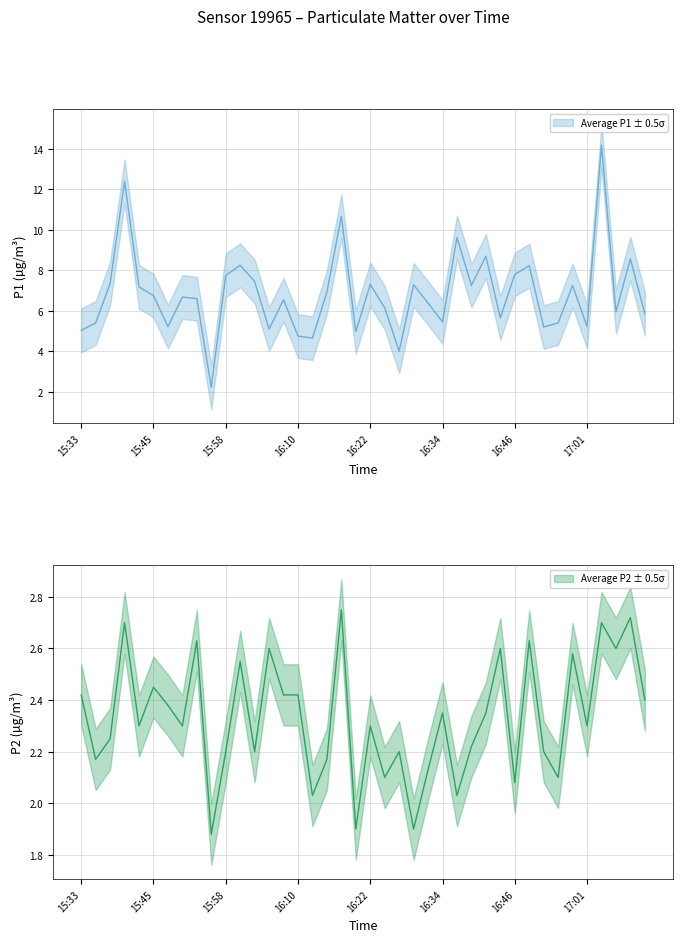

What is the difference between the highest and lowest values at 27?

5.0